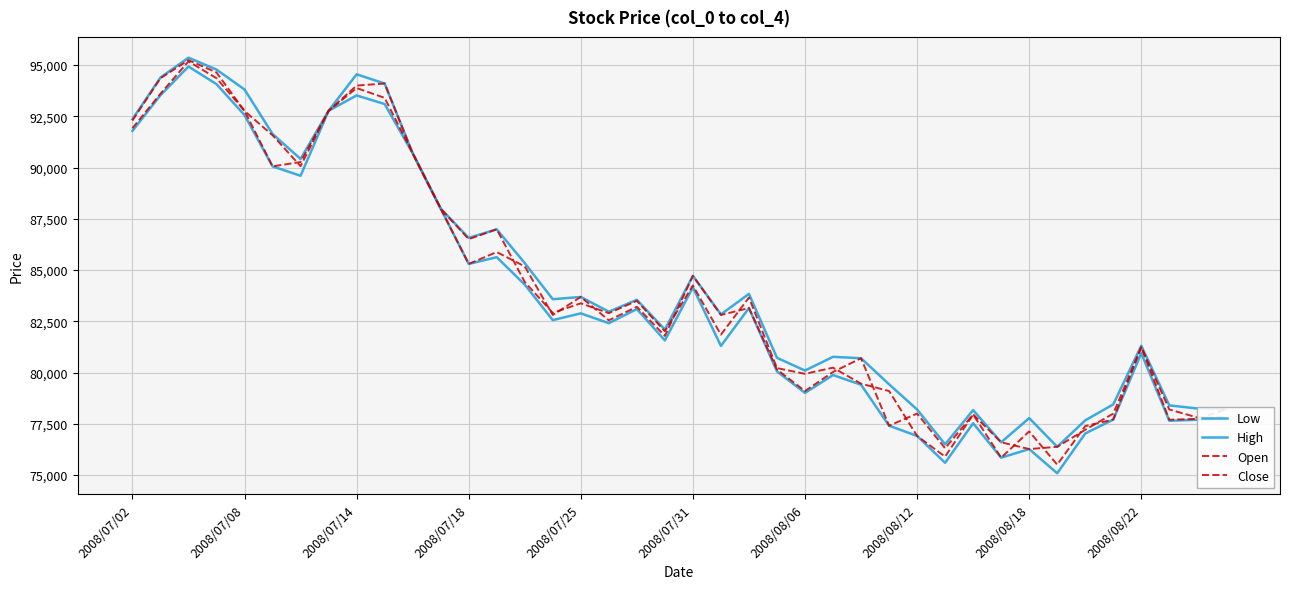

What is the average value of the Open series?

83946